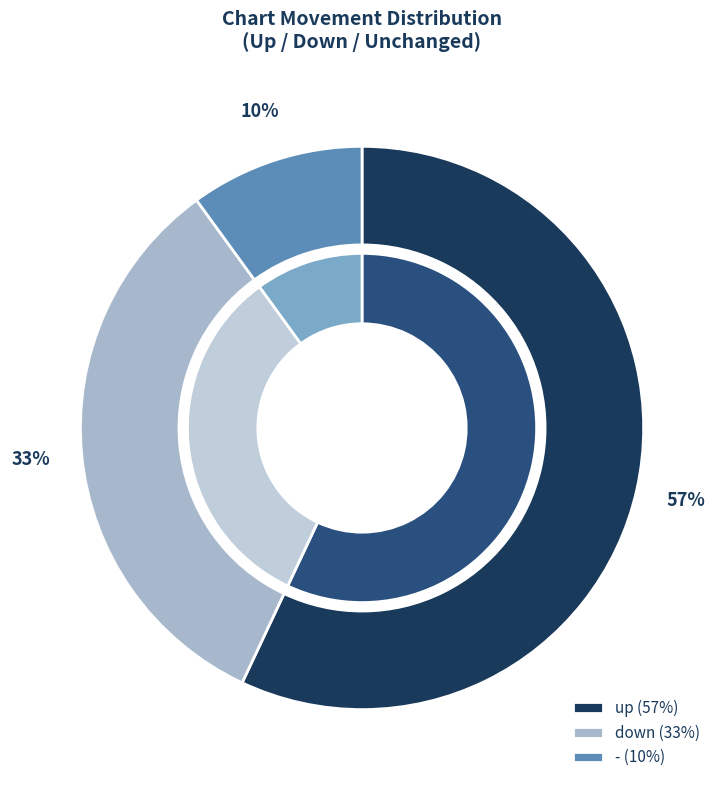

Is there any slice that represents more than half of the pie?

Yes